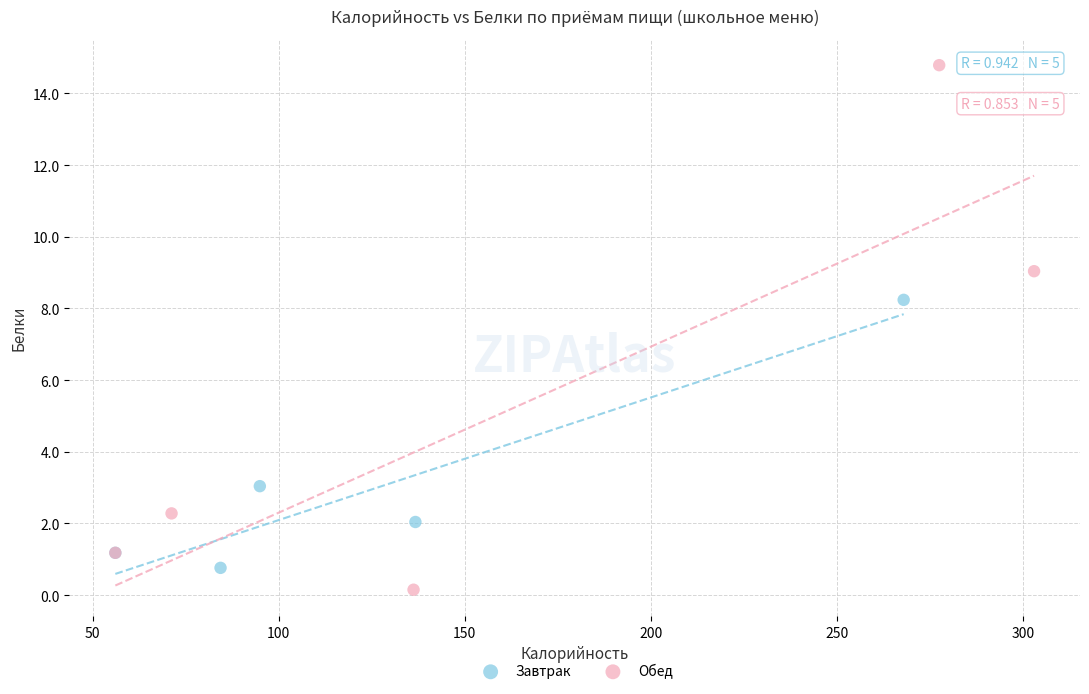

Which series has the largest Y range (max minus min)?

Обед